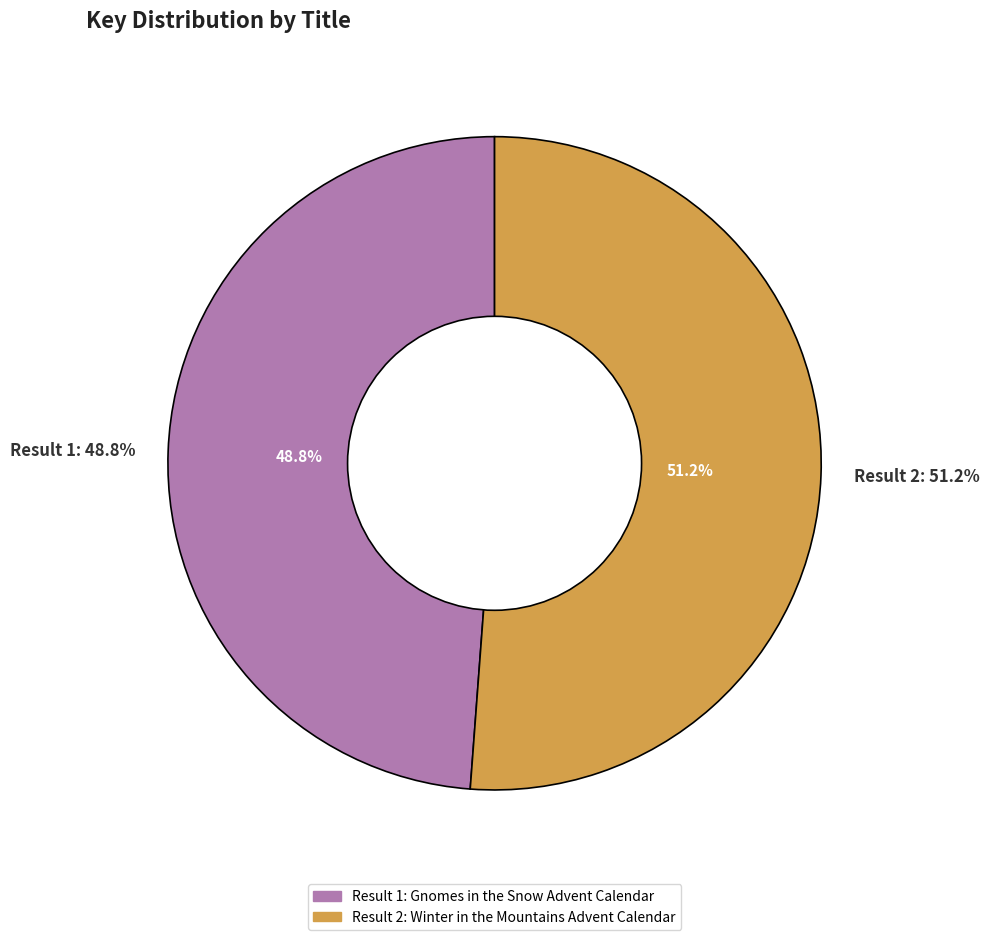

To the nearest percent, what is the combined percentage of Winter in the Mountains Advent Calendar and Gnomes in the Snow Advent Calendar?

100%